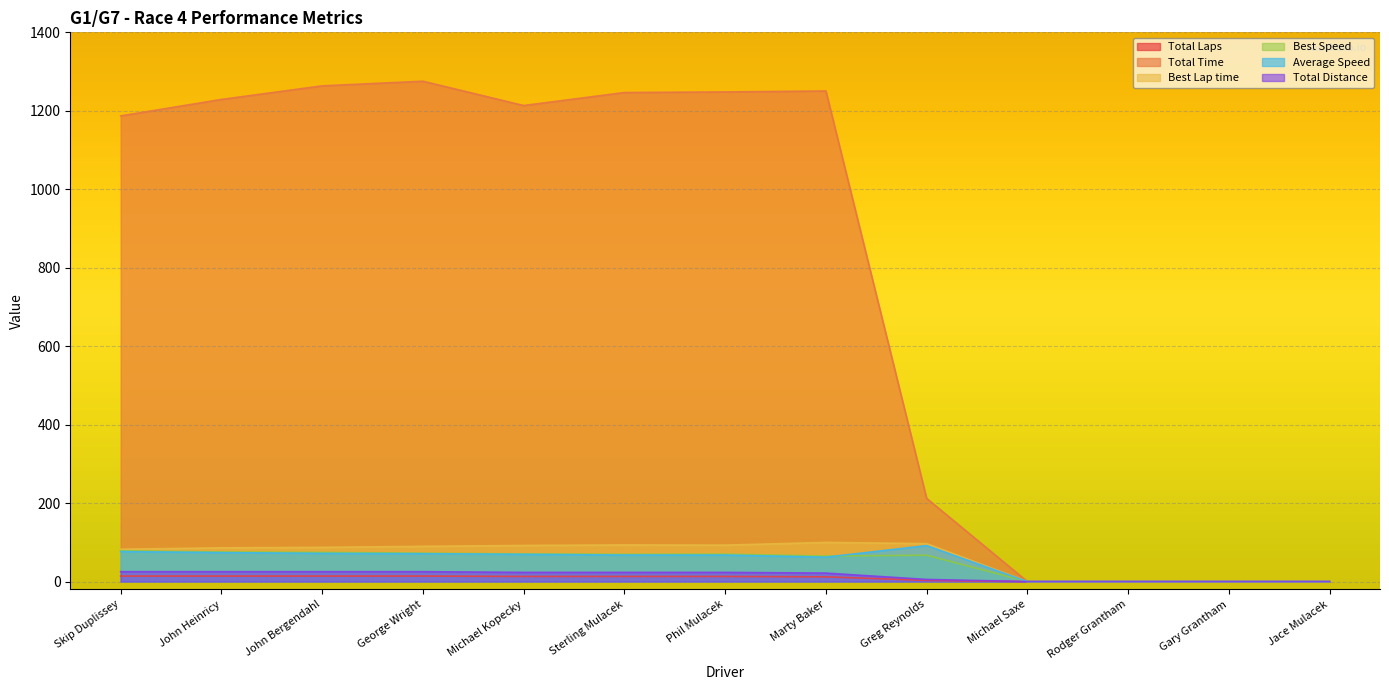

At which label is Total Time closest to 637?

Greg Reynolds